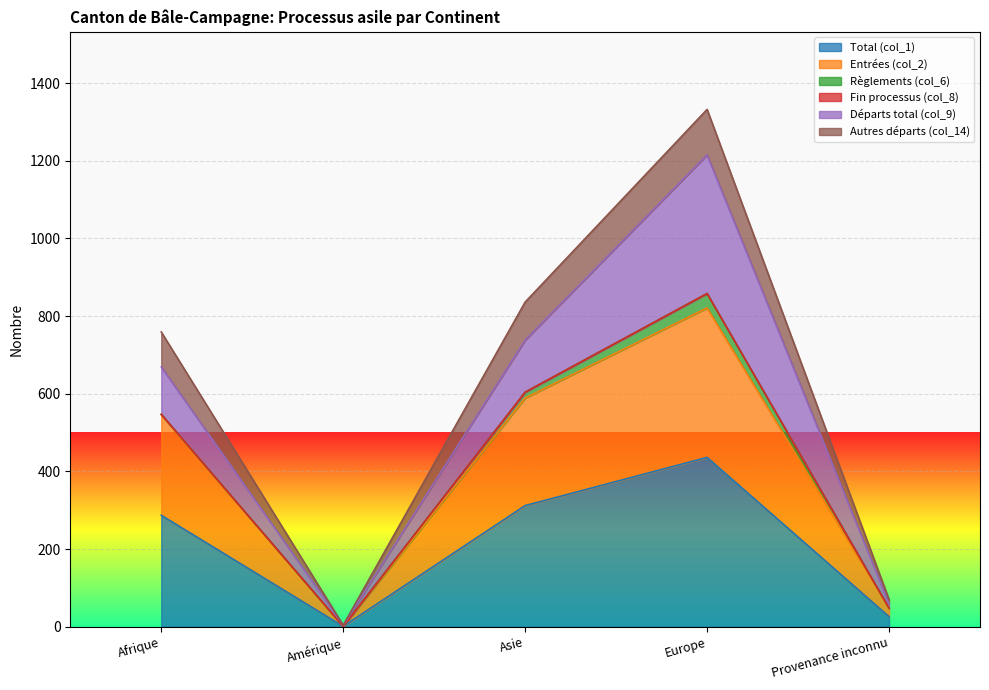

How many data points in Entrées (col_2) are above 546?

2